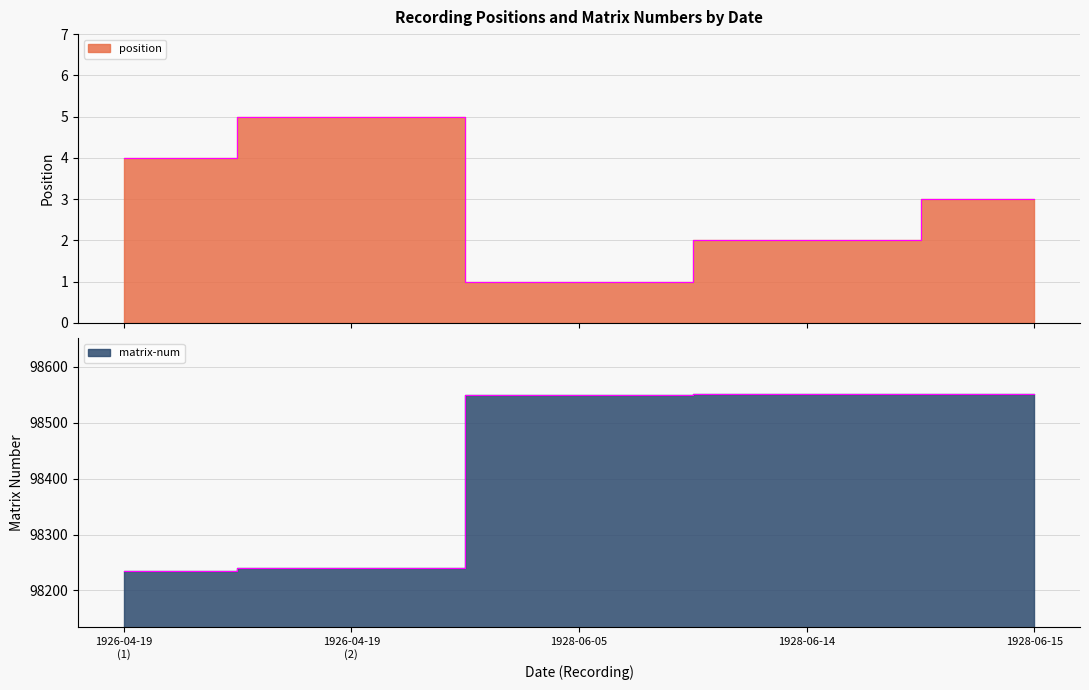

What is the difference between the position values at 1926-04-19 and 1926-04-19?

1